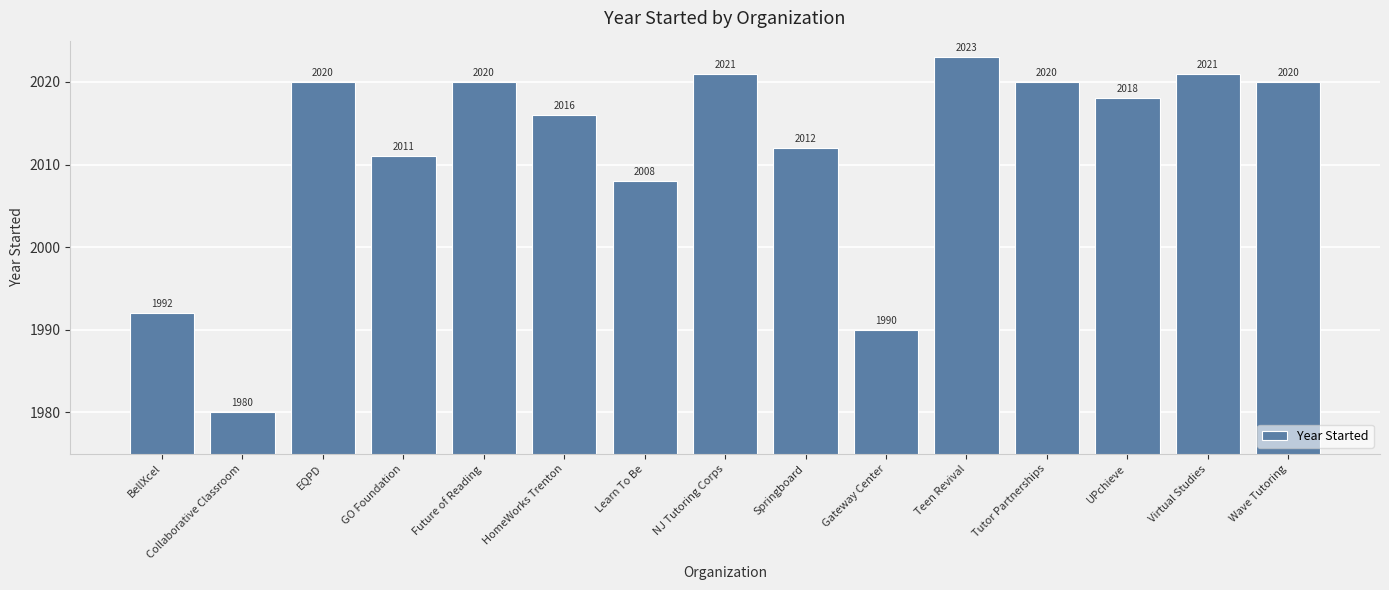

At which category does the chart reach its minimum across all series?

Collaborative Classroom